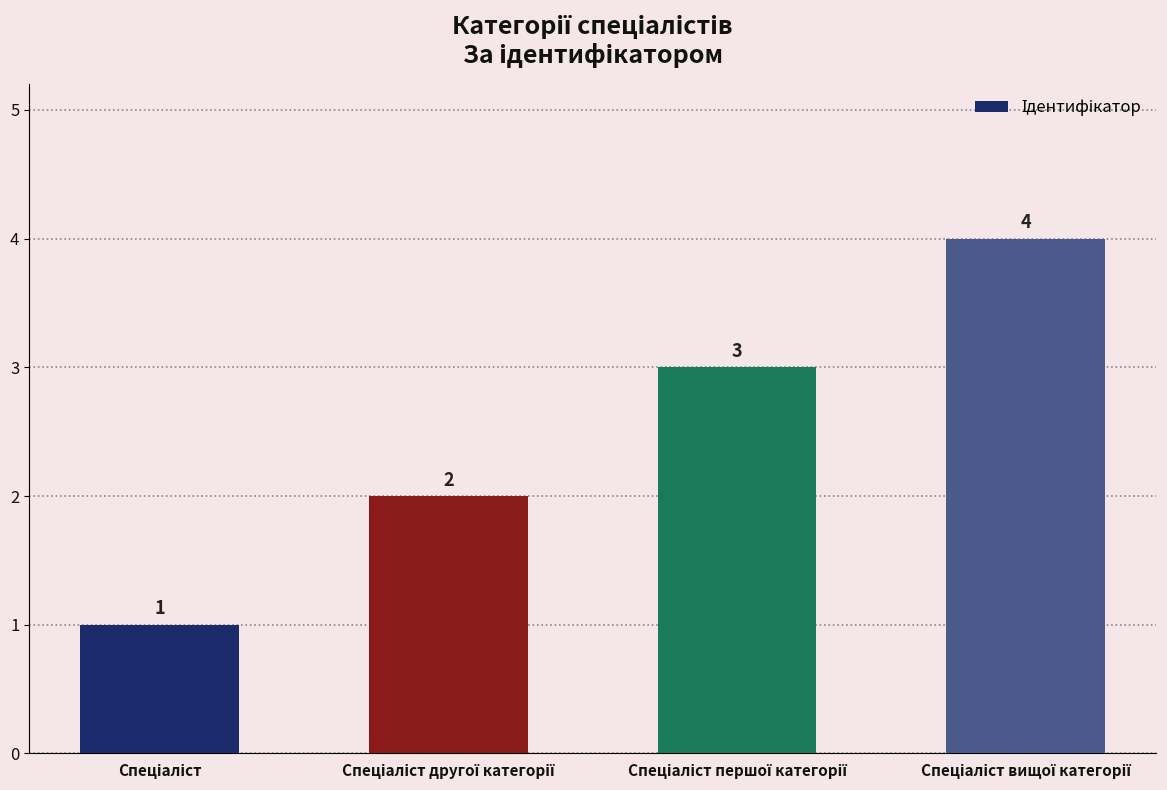

Count the values in the range 2 to 4.

3